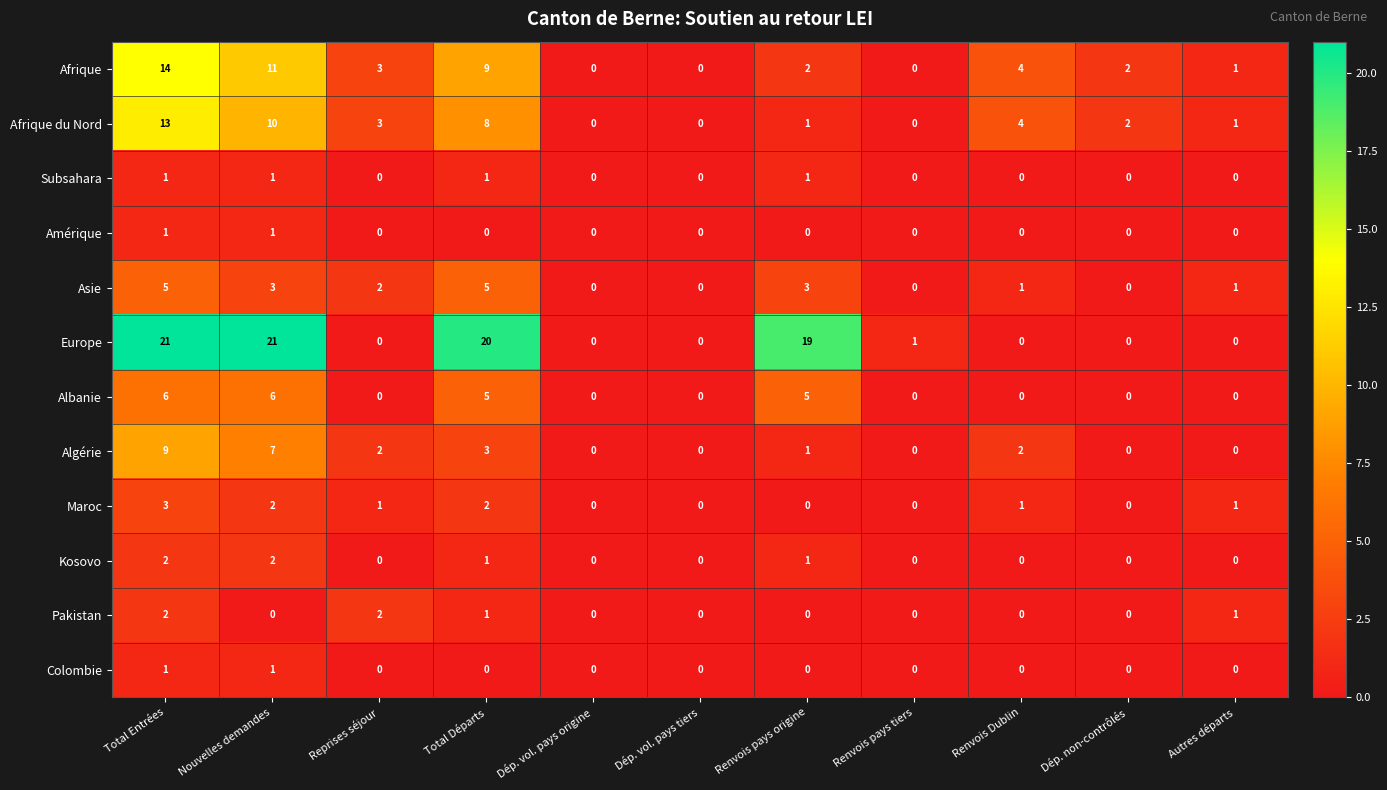

What is the sum of all Pakistan values?

6